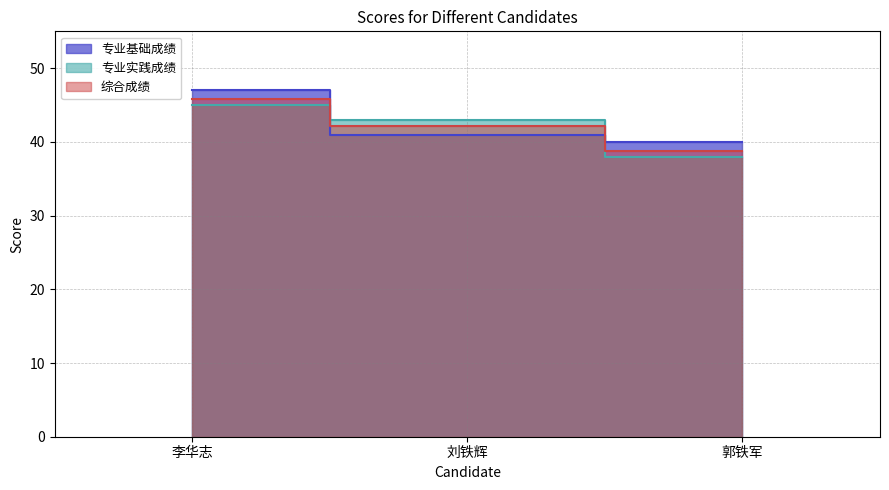

Rank the series by their maximum value, from lowest to highest.

专业实践成绩, 综合成绩, 专业基础成绩